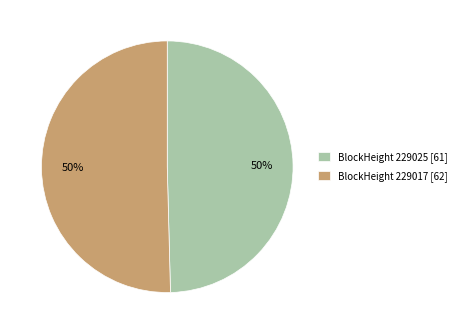

To the nearest percent, what is the average slice percentage?

50%